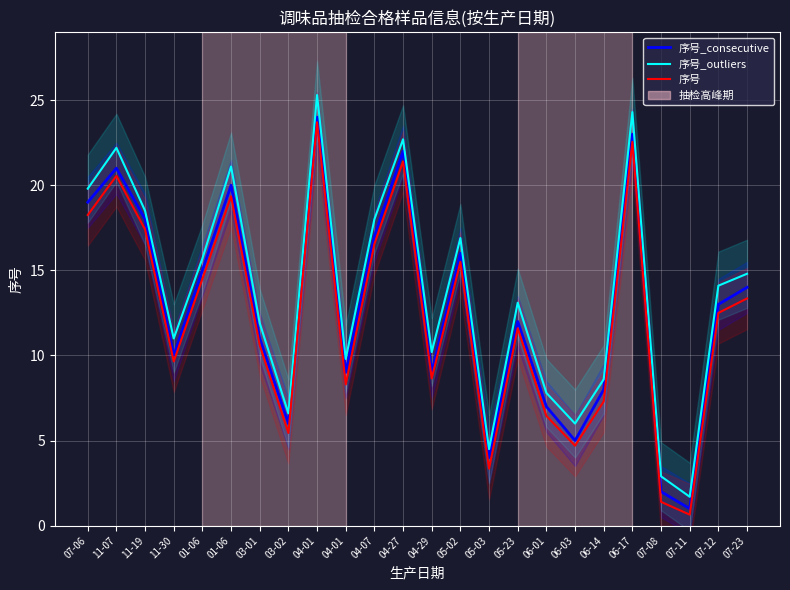

How many interior local peaks does the 序号 series have?

7